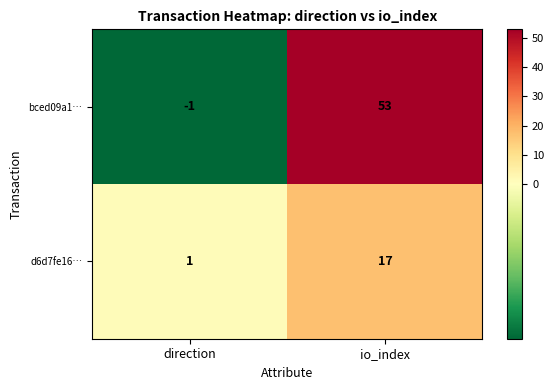

How many data points in bced09a1… are less than 53?

1